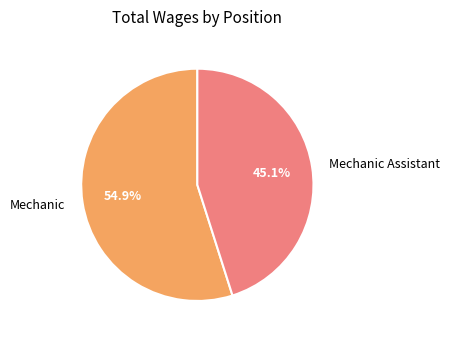

To the nearest percent, what portion does Mechanic Assistant represent?

45%